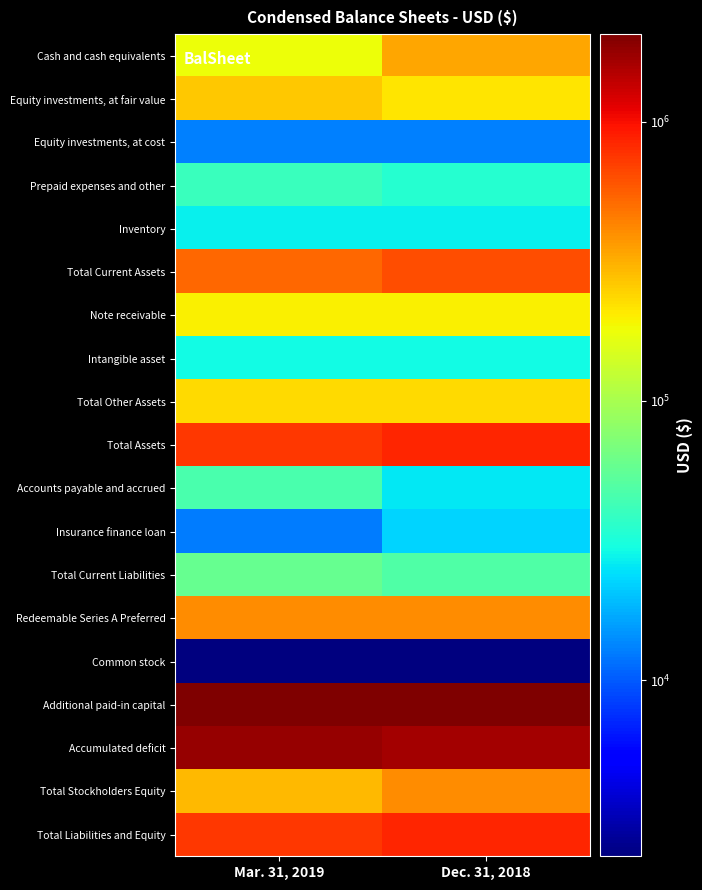

At which category is the sum across all series the highest?

Dec. 31, 2018